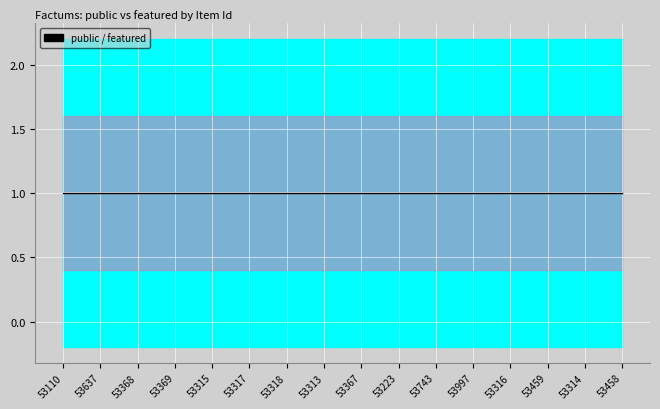

Rank the series at 53313 from lowest to highest value.

featured, public